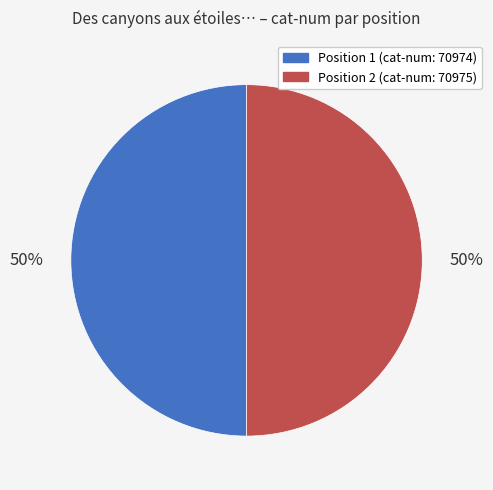

Count the number of slices in the pie.

2